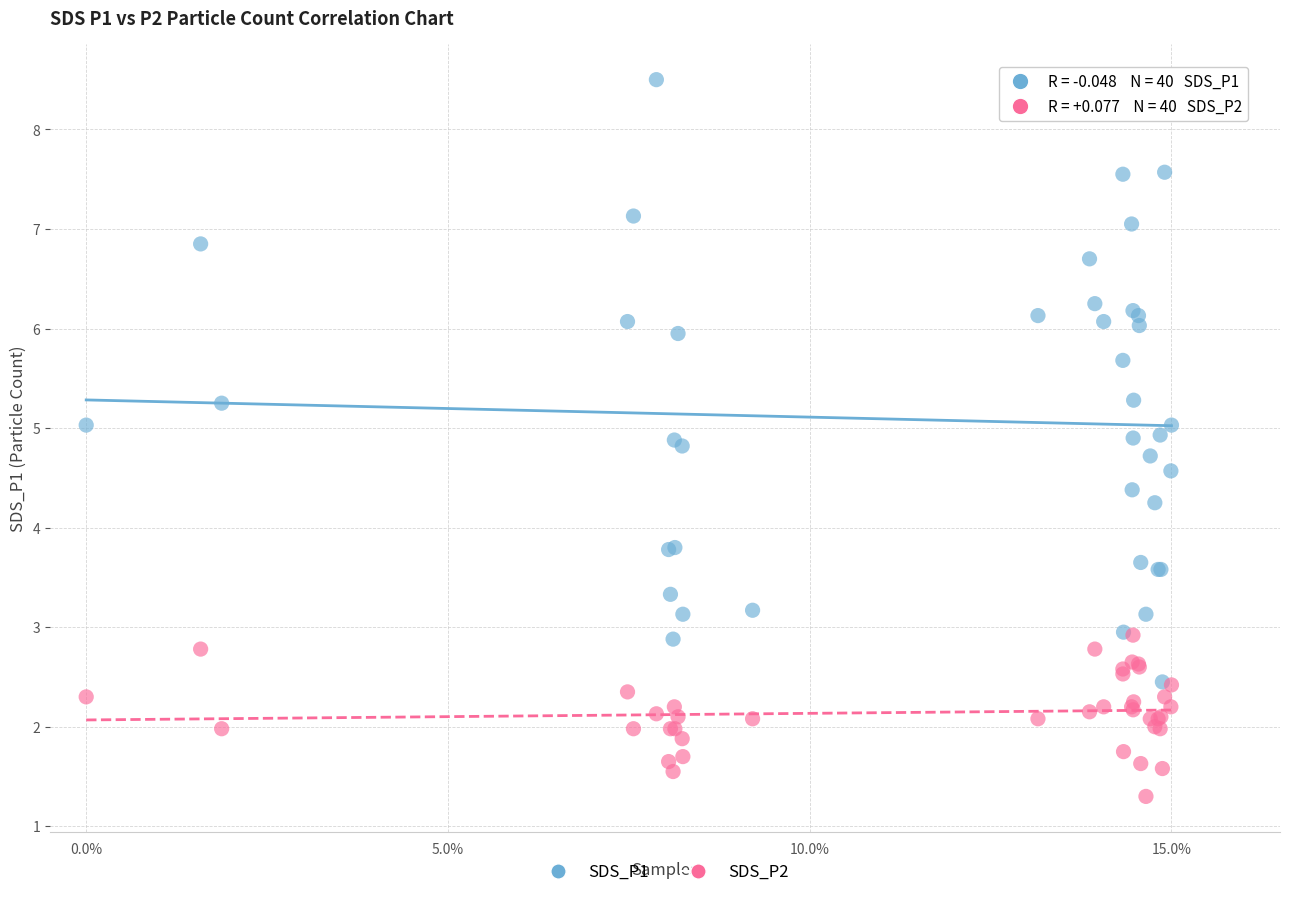

Which series reaches the minimum Y coordinate?

SDS_P2